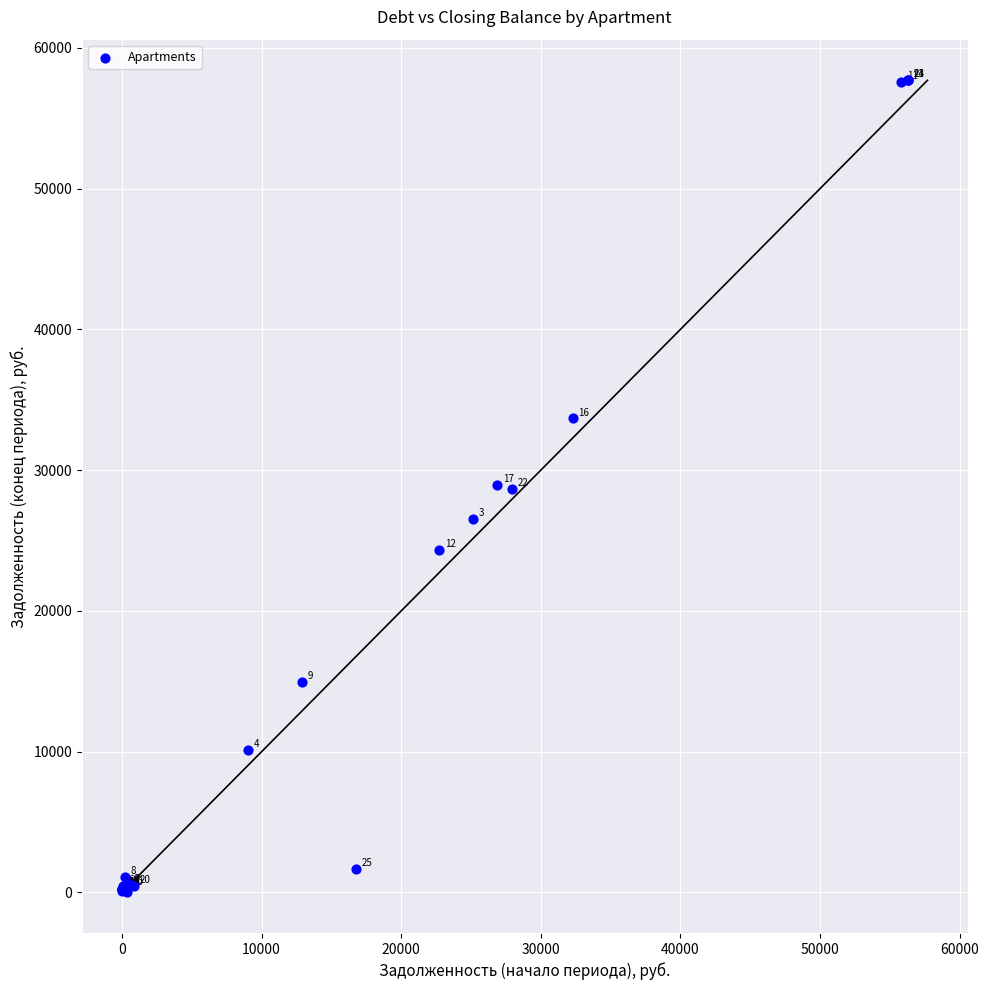

What Y value in the scatter plot is closest to 28850?

28931.8